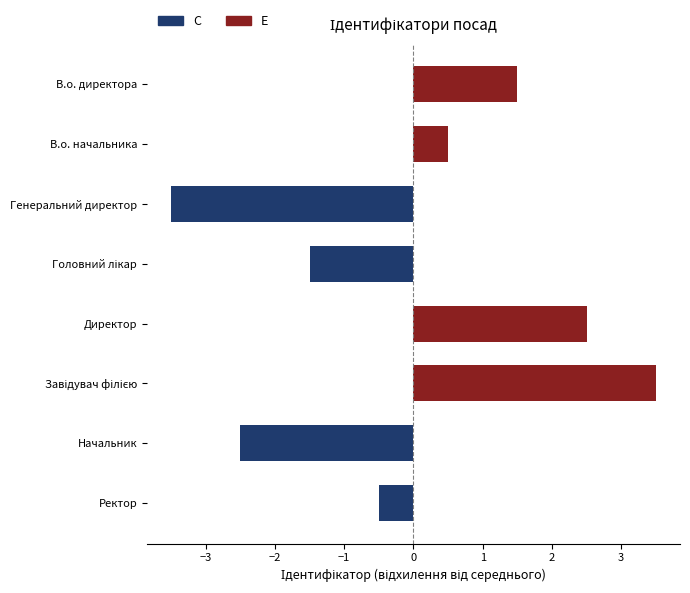

Is the value of E (нижчий) at Завідувач філією greater than the value of C (вищий) at В.о. директора?

No